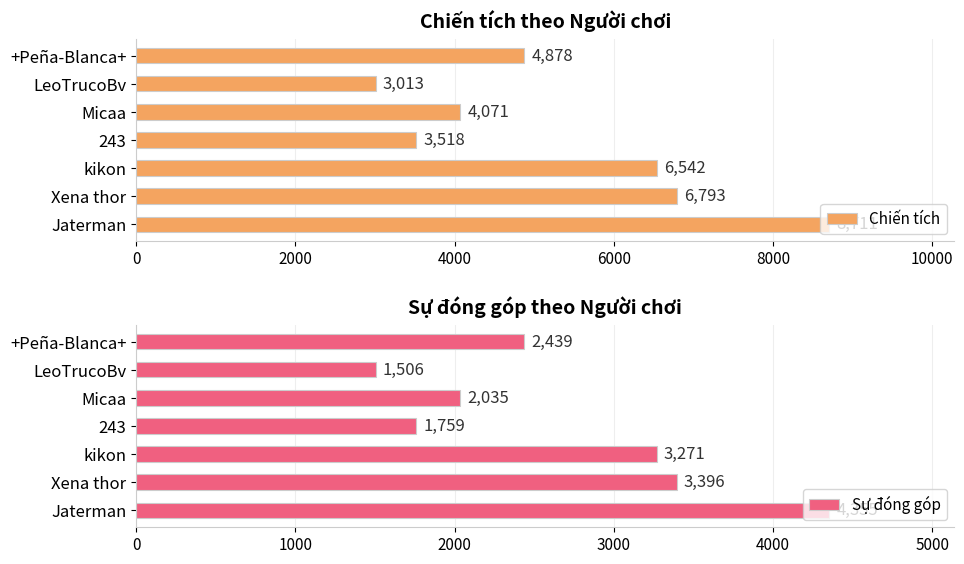

Does the chart contain stacked bars?

No